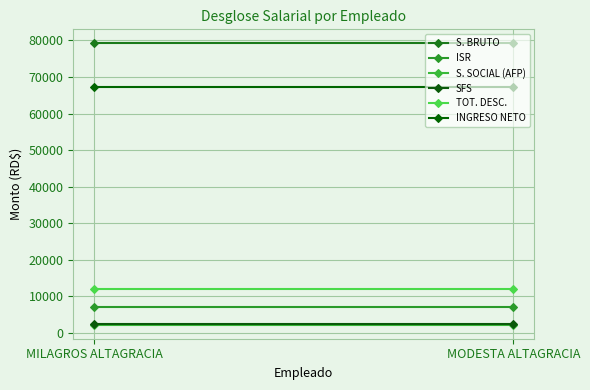

What position from the left is MILAGROS ALTAGRACIA?

1